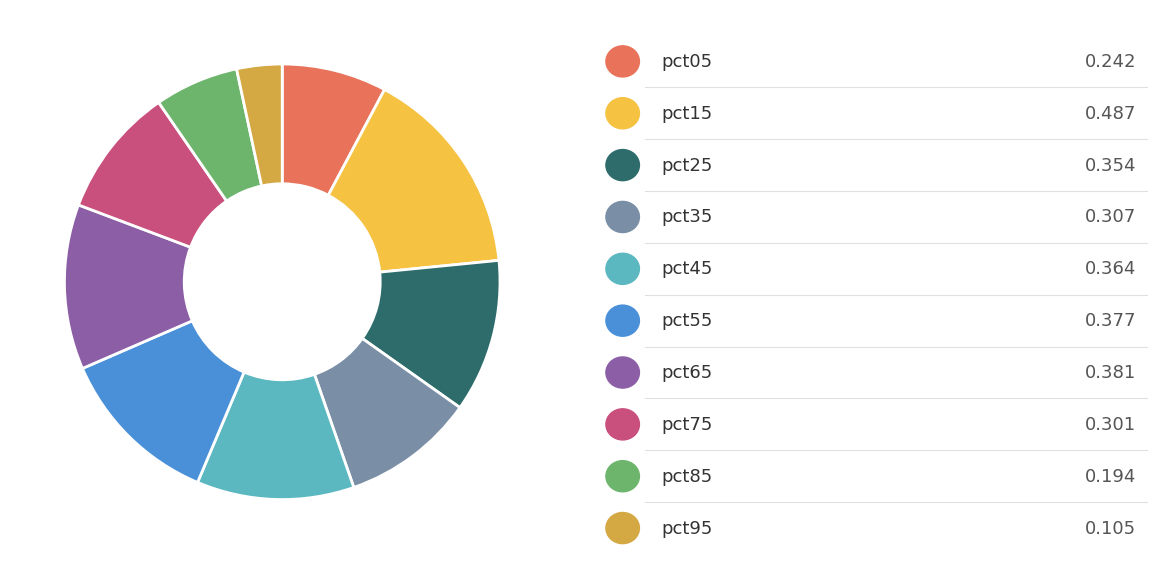

Does any single category account for the majority?

No